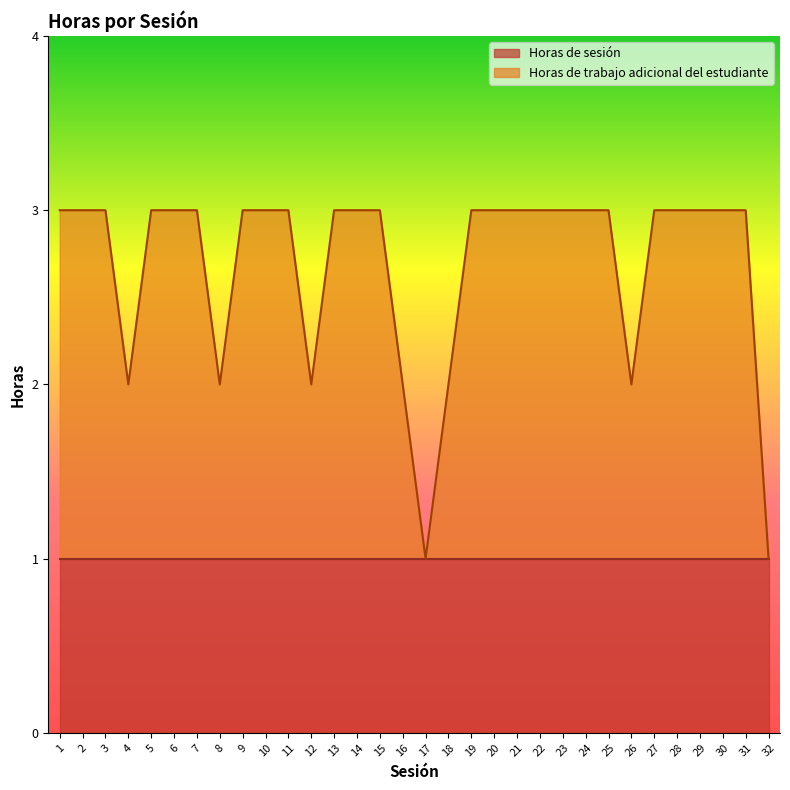

List the labels in order of value, largest first.

1, 2, 3, 5, 6, 7, 9, 10, 11, 13, 14, 15, 19, 20, 21, 22, 23, 24, 25, 27, 28, 29, 30, 31, 4, 8, 12, 16, 18, 26, 17, 32